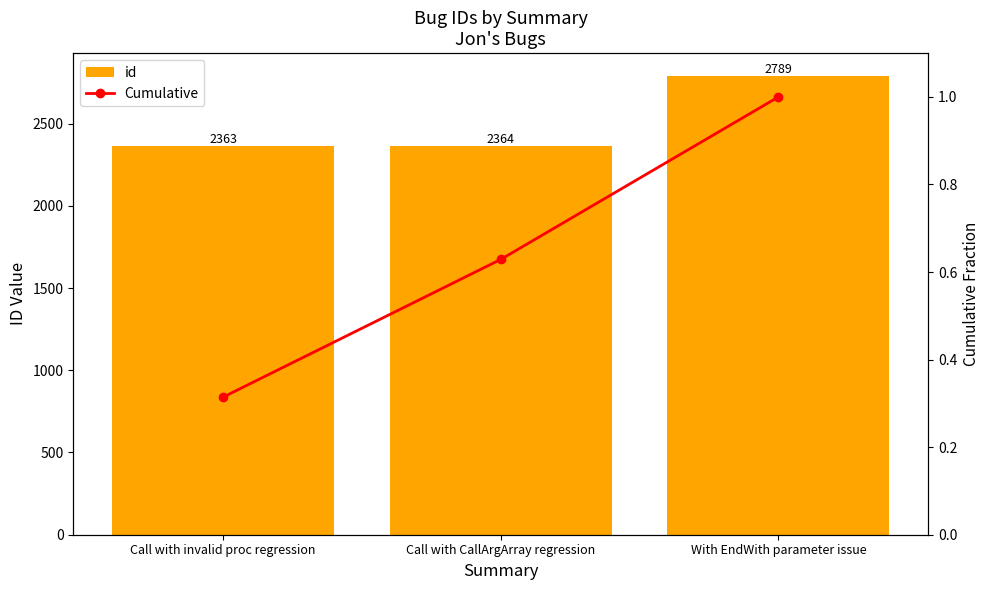

How many distinct data groups are displayed?

2